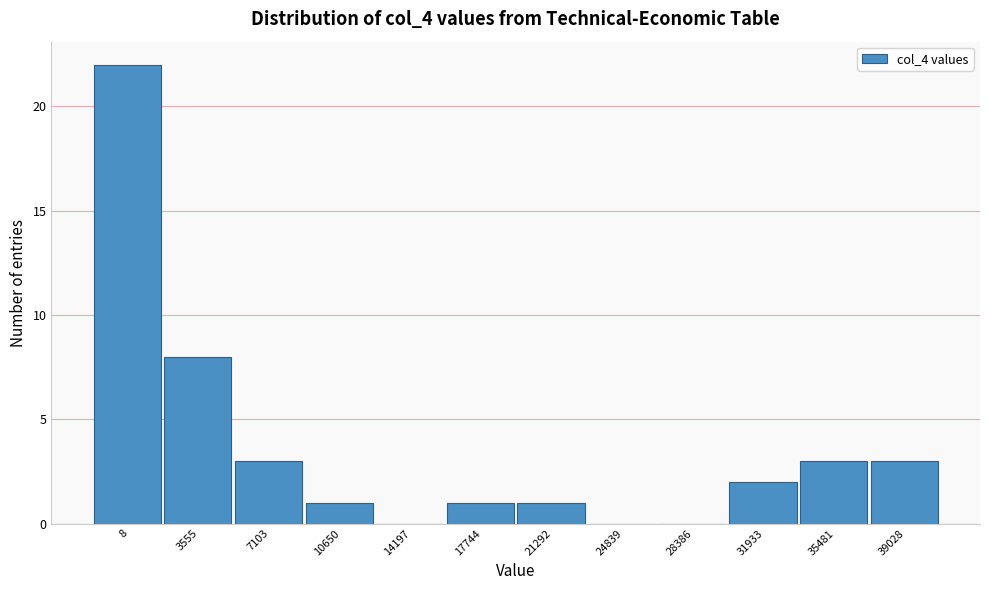

Reading left to right, transcribe all the data shown in this chart.

8=22	3555=8	7103=3	10650=1	14197=0	17744=1	21292=1	24839=0	28386=0	31933=2	35481=3	39028=3